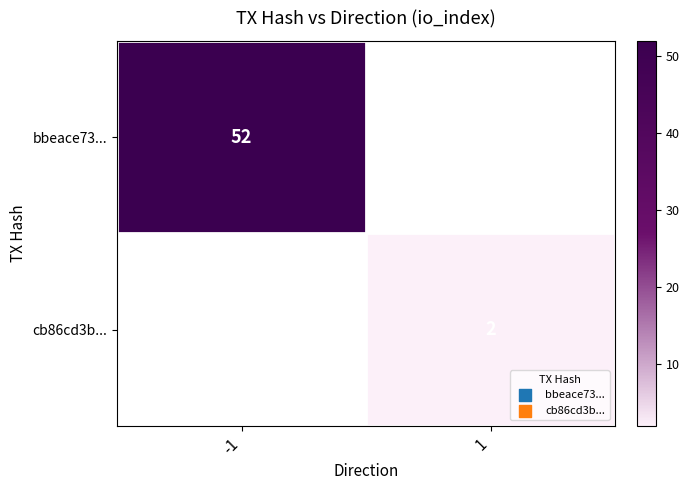

True or false: bbeace73... has a value of 52 at -1.

True